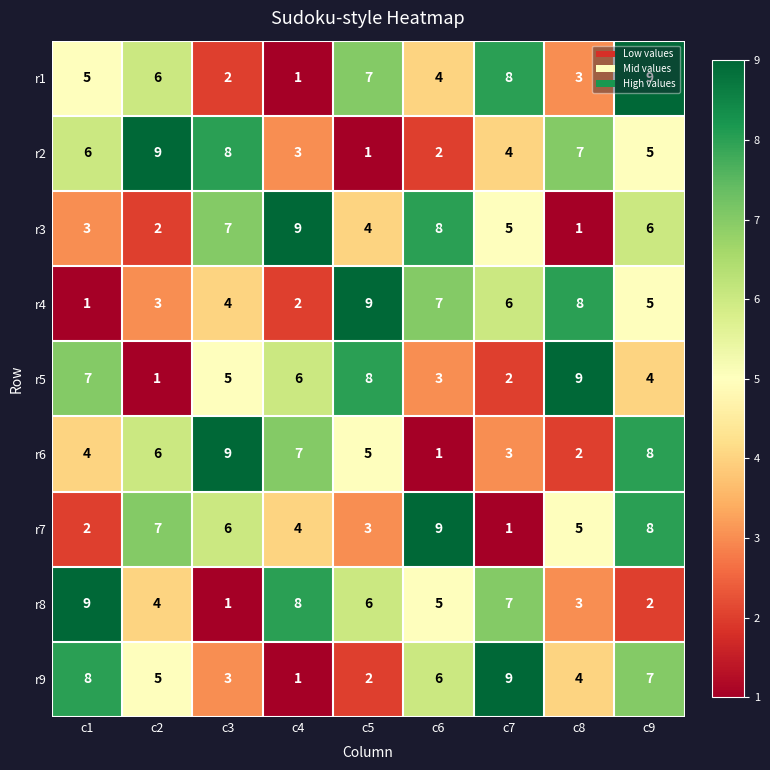

The r9 series shows 1 at c4. True or false?

True